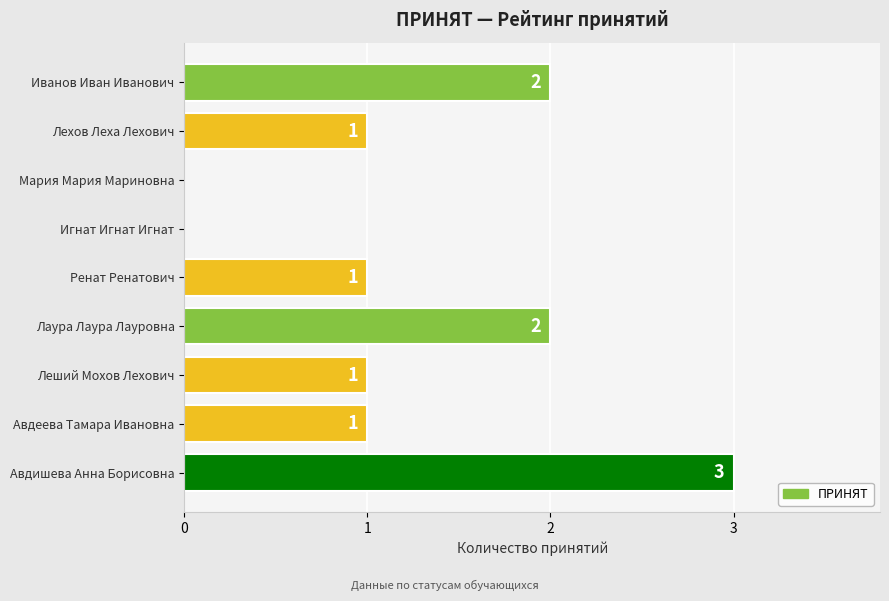

What is the change in value from Мария Мария Мариновна to Ренат Ренатович?

+1